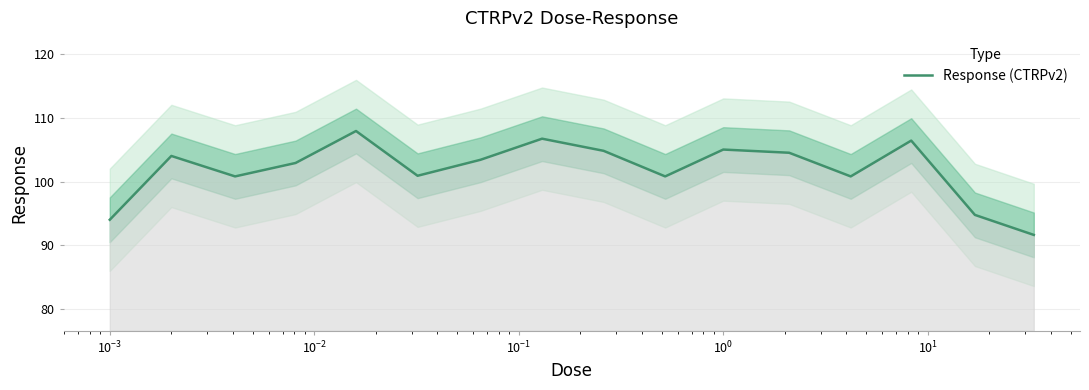

True or false: the data has more than 0 interior local peaks.

True